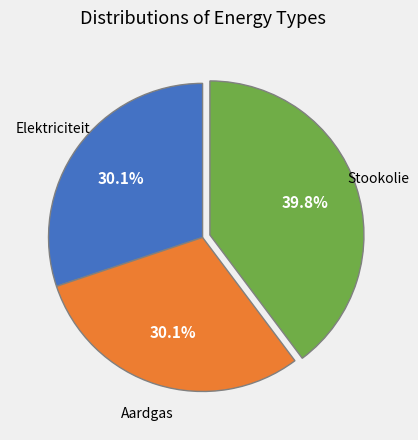

Is there a majority slice in this chart?

No